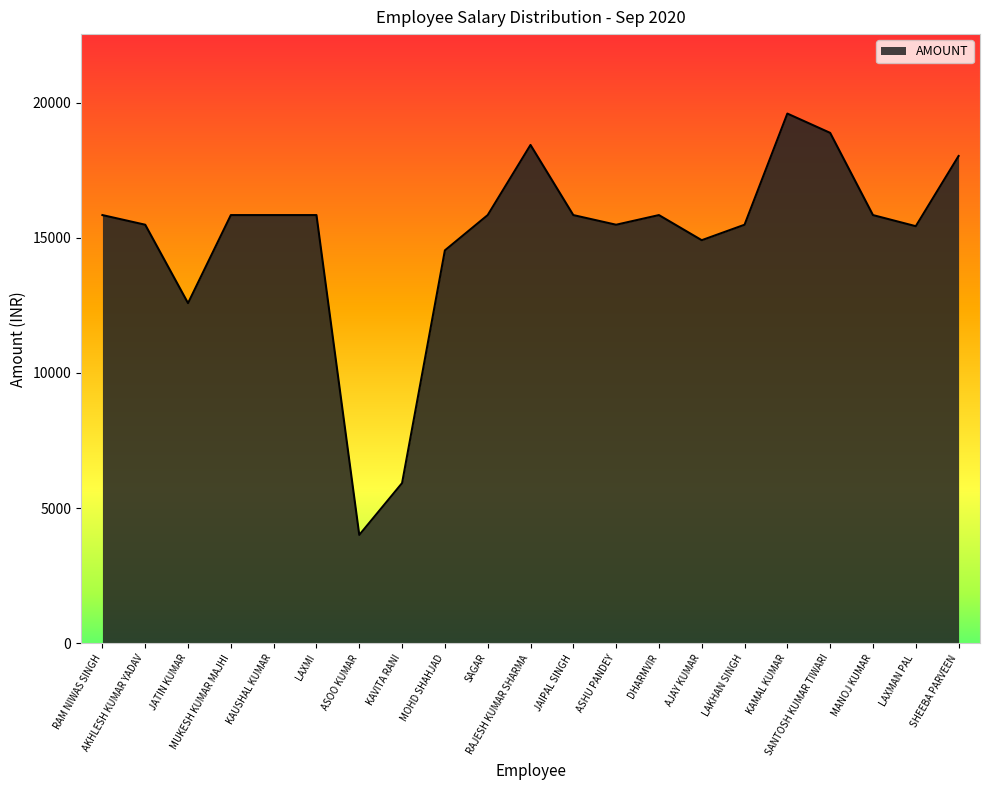

The chart shows a value of 25098 at JAIPAL SINGH. True or false?

False